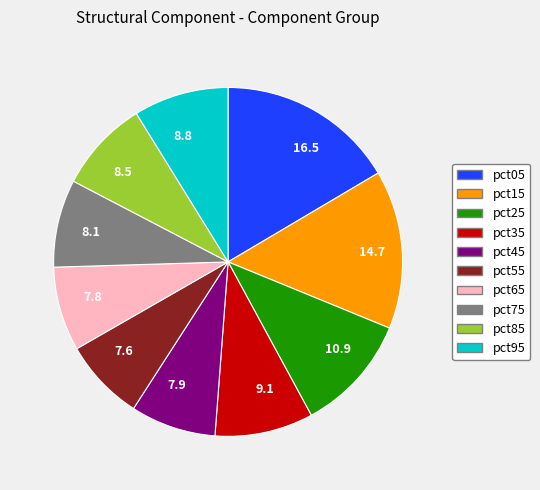

Which slice is the largest?

16.5